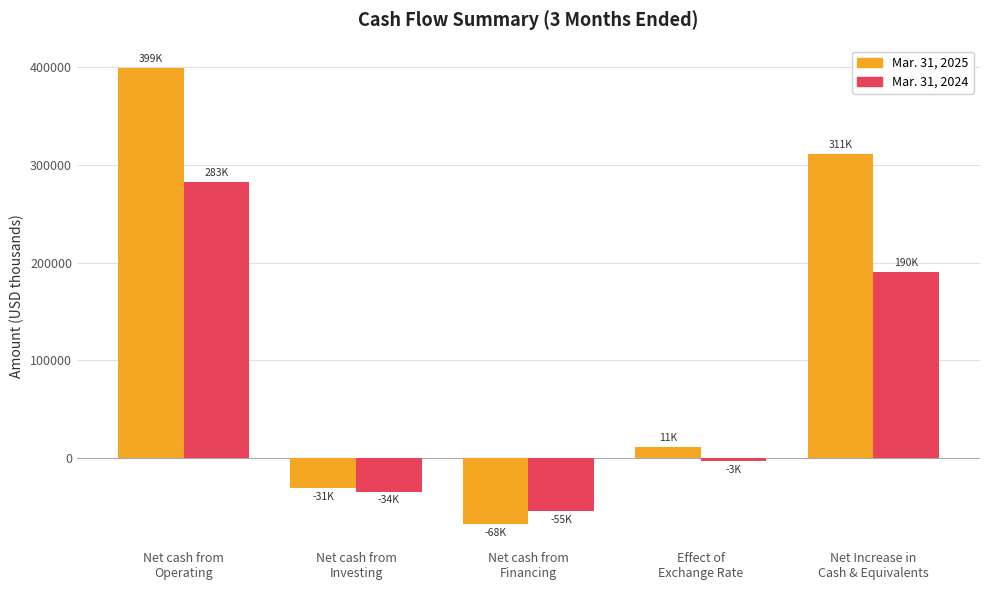

Which series has the widest spread of values?

Mar. 31, 2025